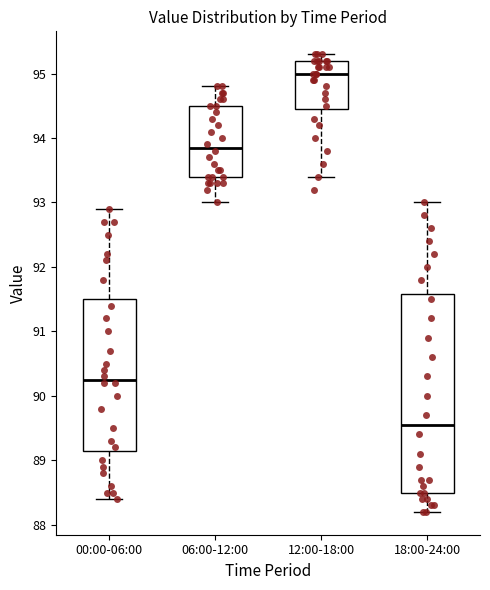

Reading left to right, read every box against the y-axis: the position of its median line, the range the box covers, and the ends of its whiskers. The values are not printed on the chart, so give them approximately, as read against the axis.

00:00-06:00: median 90.3, box 89.2 to 91.5, whiskers 88.4 to 92.9
06:00-12:00: median 93.9, box 93.4 to 94.5, whiskers 93.0 to 94.8
12:00-18:00: median 95.0, box 94.5 to 95.2, whiskers 93.4 to 95.3
18:00-24:00: median 89.6, box 88.5 to 91.6, whiskers 88.2 to 93.0